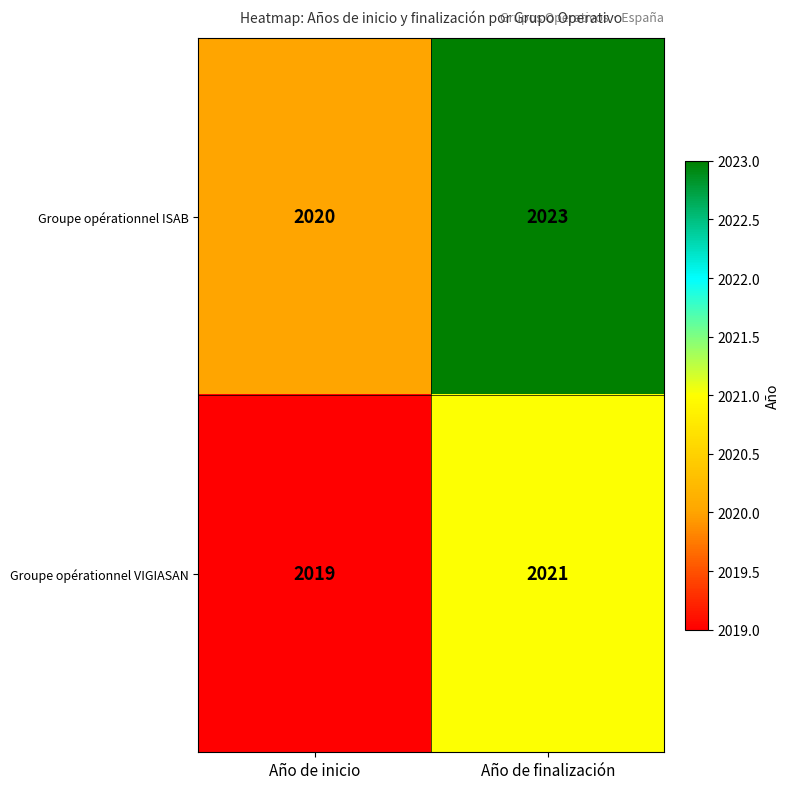

What is the difference between the highest and lowest values at Año de inicio?

1